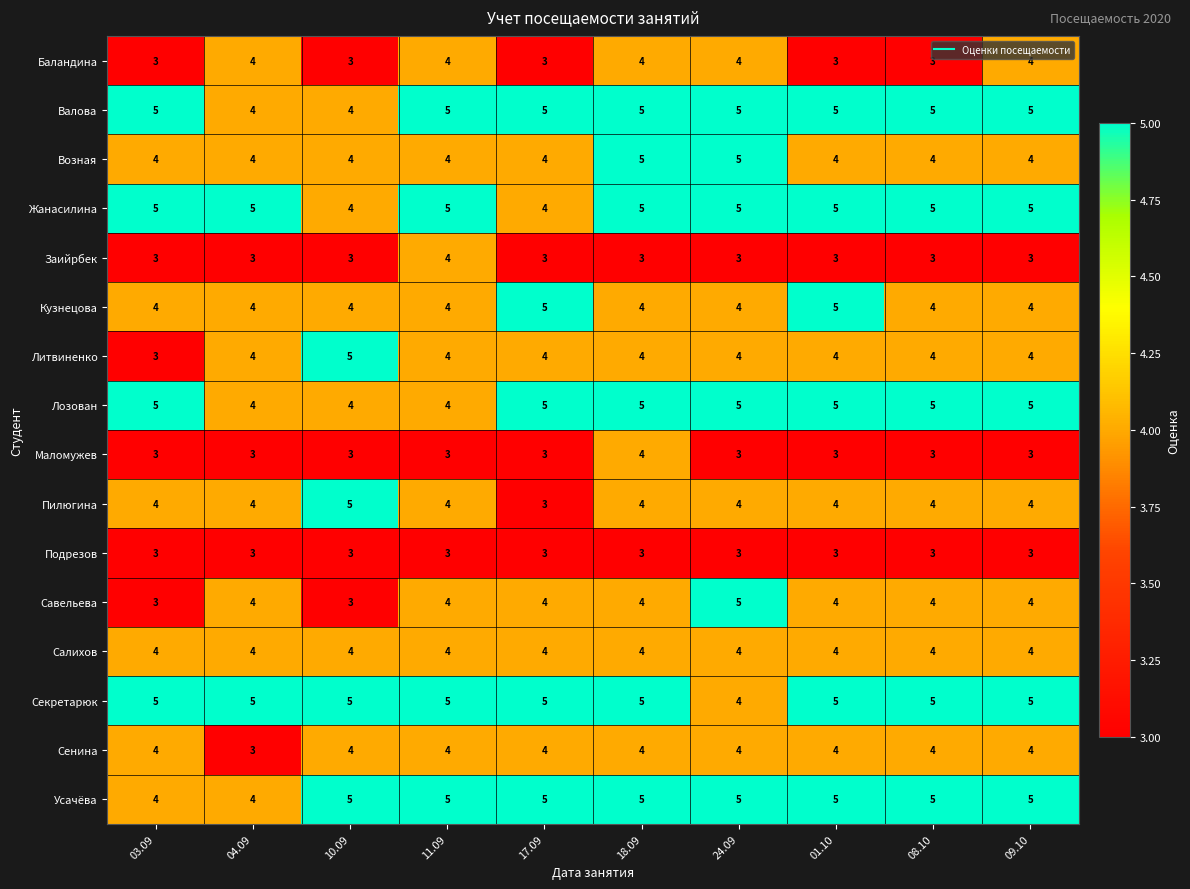

The value of Савельева at 04.09 is 6. True or false?

False